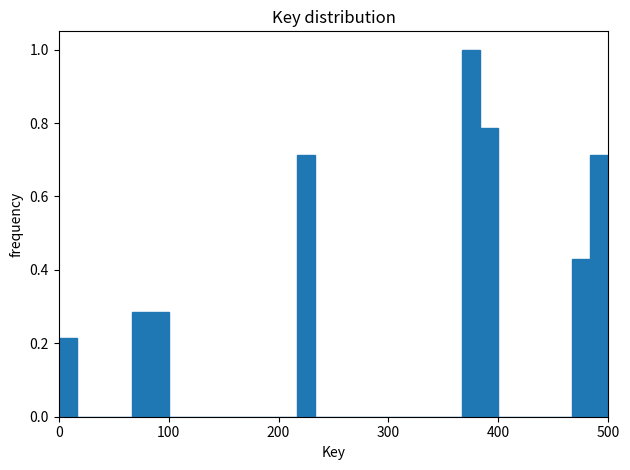

Read against the x-axis, roughly where is the centre of the tallest bar?

380